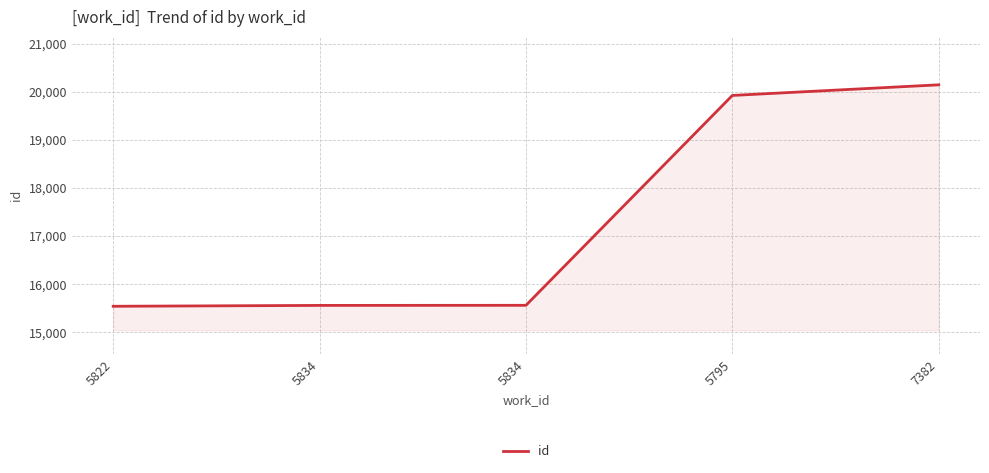

Does the chart display data point markers on the line(s)?

No